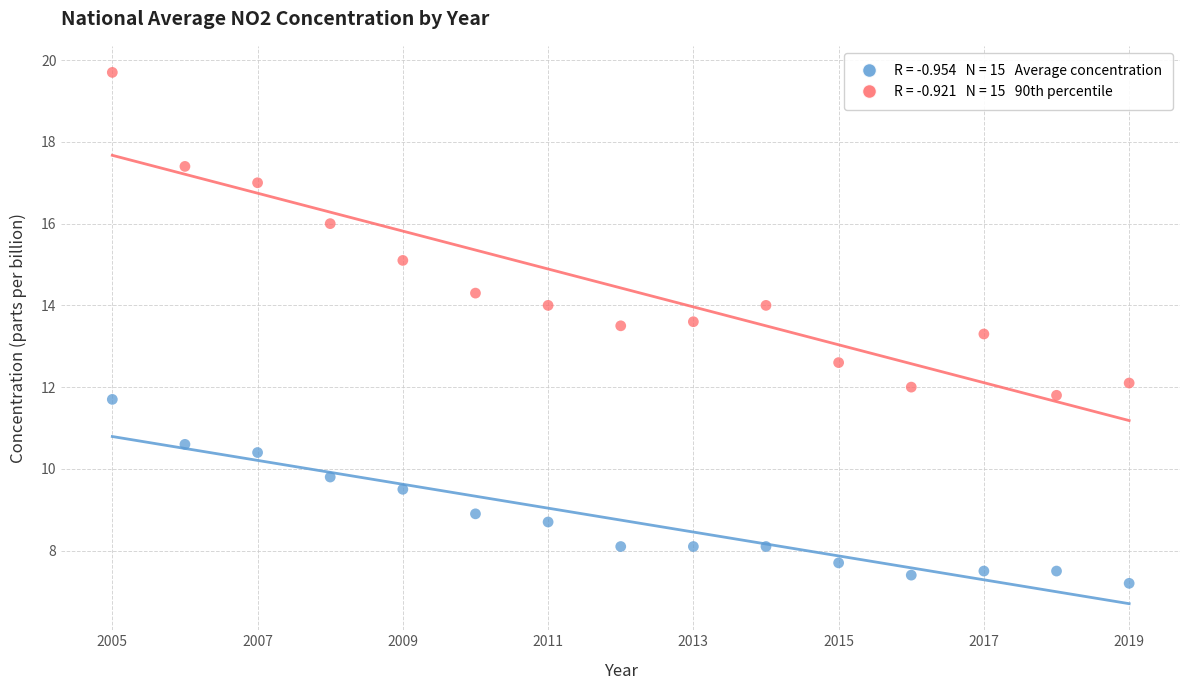

Across all data points, what is the range of X values (max minus min)?

14.0